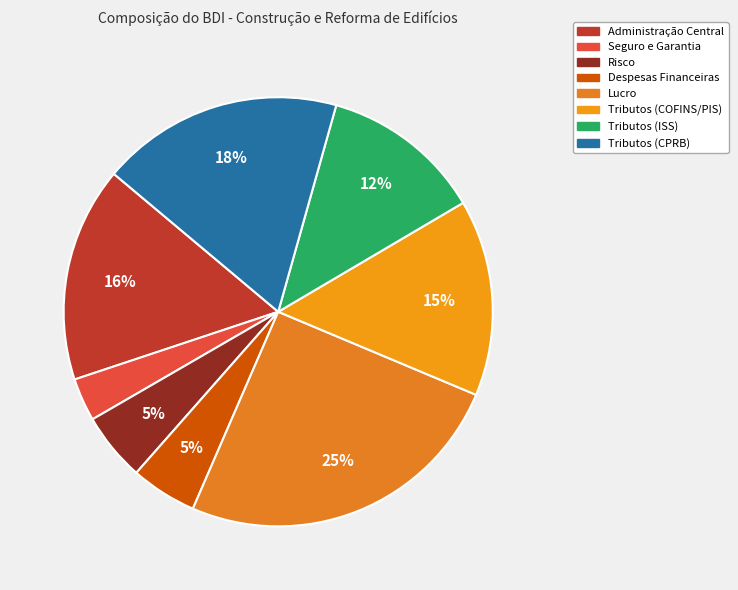

How many slices are in this pie chart?

8